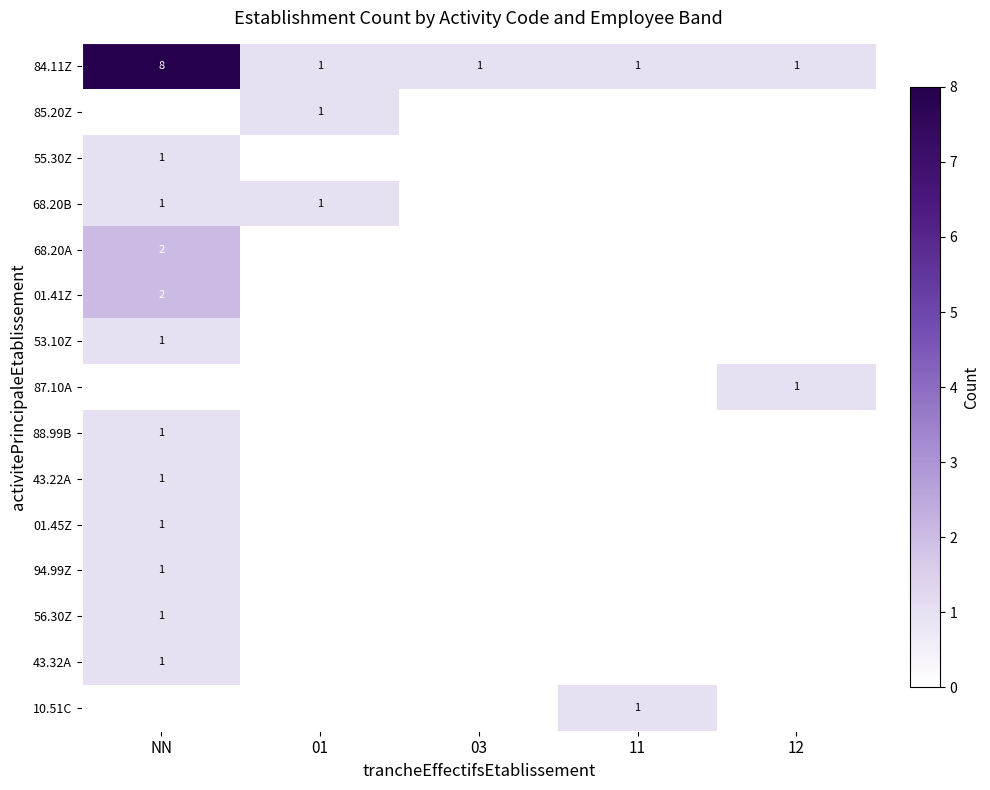

The value of 84.11Z at 12 is 0. True or false?

False